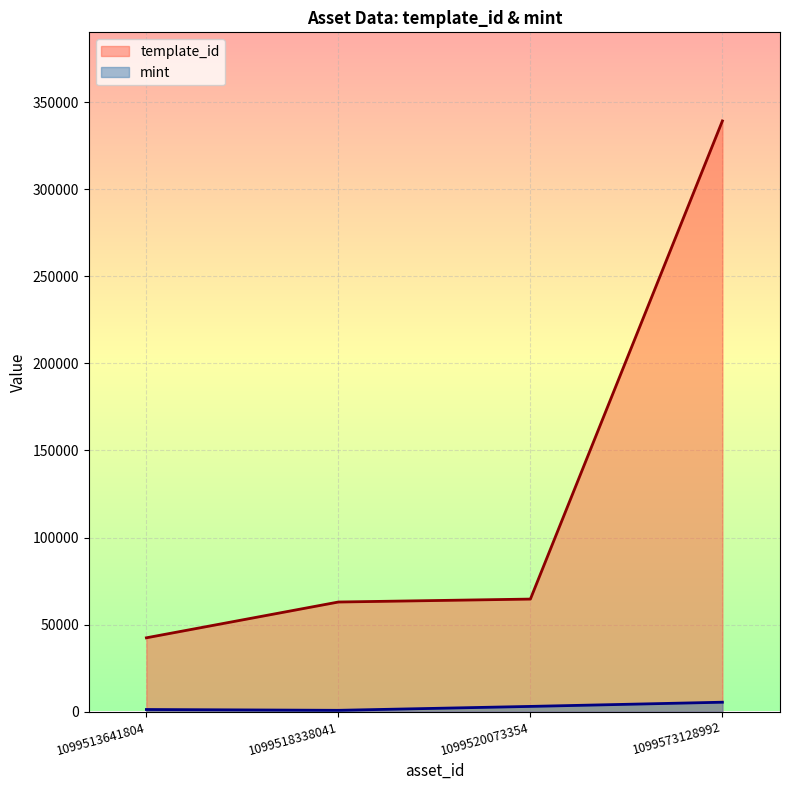

List the series in order of their peak value, highest first.

template_id, mint